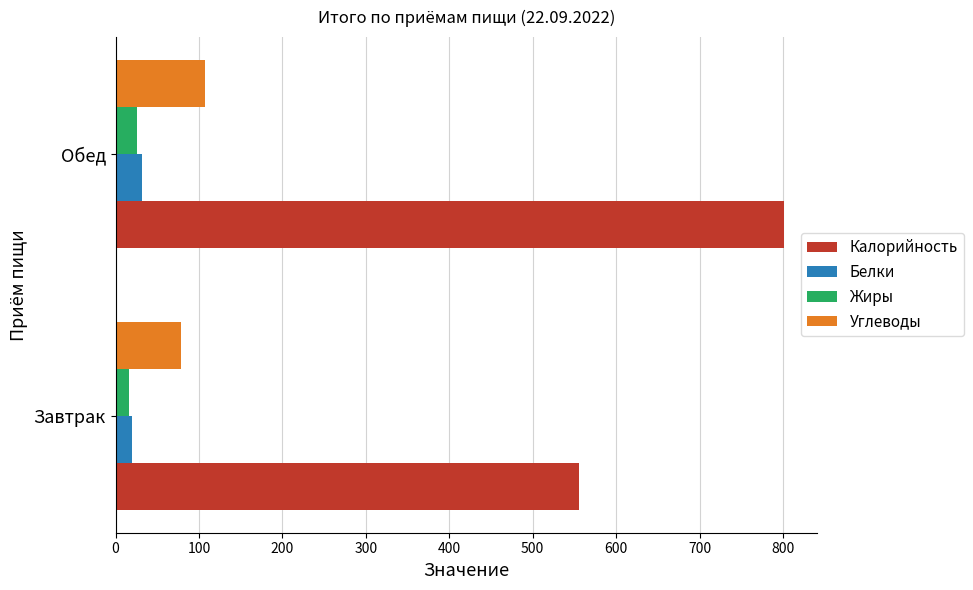

Where is Калорийность nearest to the value 678?

Завтрак